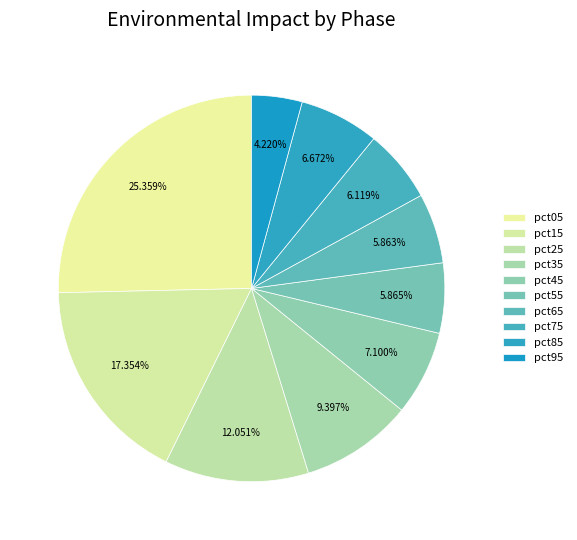

How many slices are in this pie chart?

10